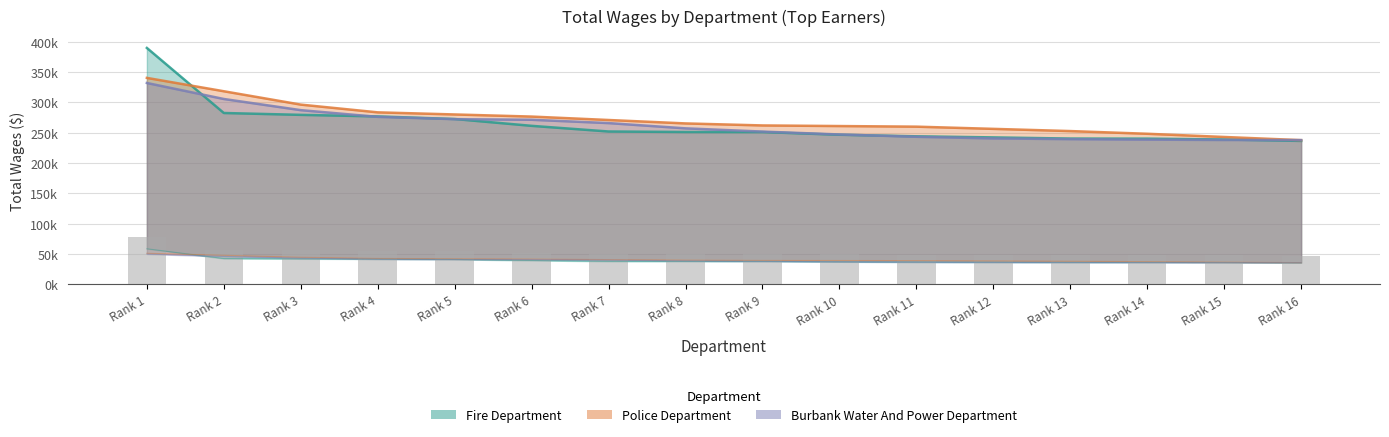

List the labels in order of value, smallest first.

Rank 16, Rank 15, Rank 14, Rank 13, Rank 12, Rank 11, Rank 10, Rank 9, Rank 8, Rank 7, Rank 6, Rank 5, Rank 4, Rank 3, Rank 2, Rank 1